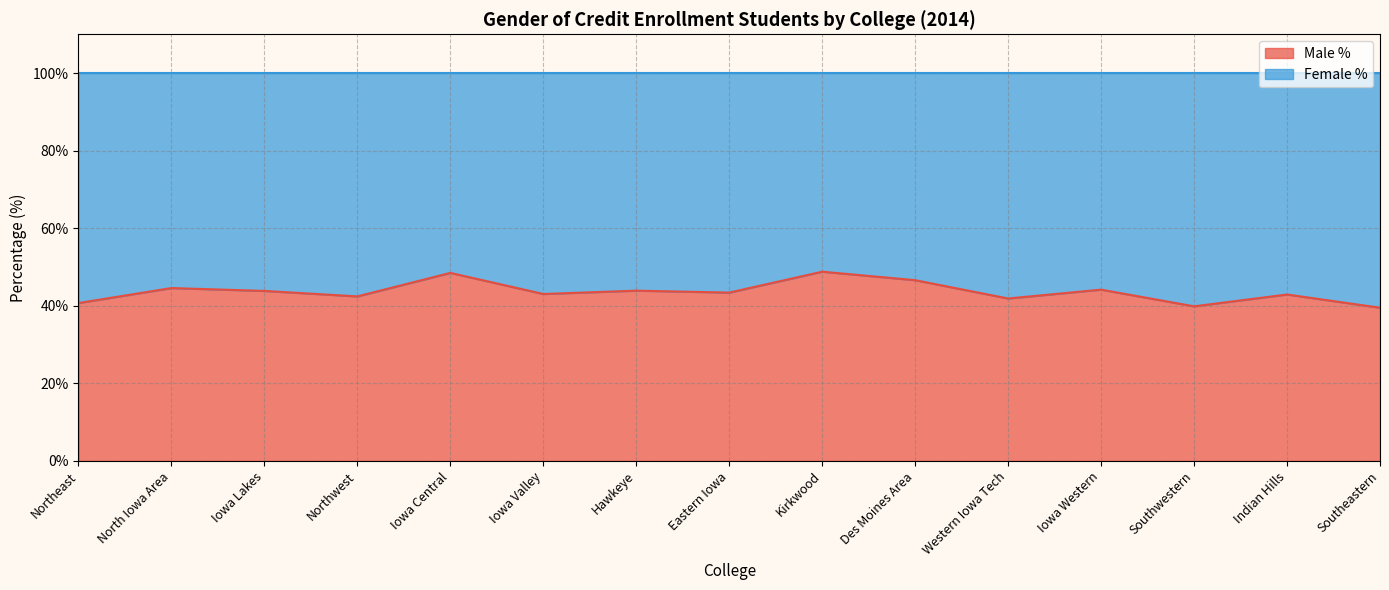

What is the difference between the maximum and minimum values?

9.3